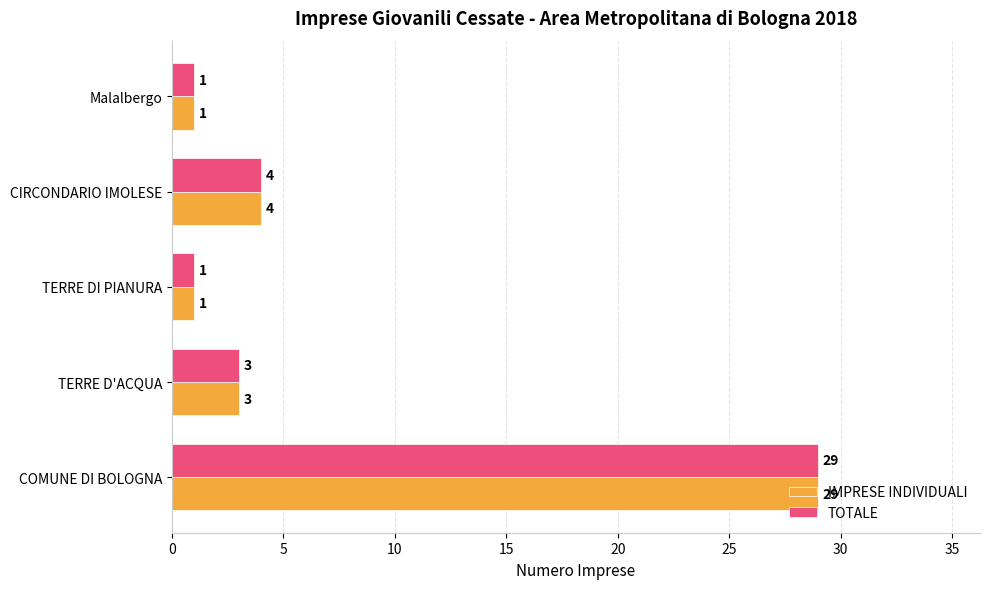

What is the sum of all IMPRESE INDIVIDUALI values?

38